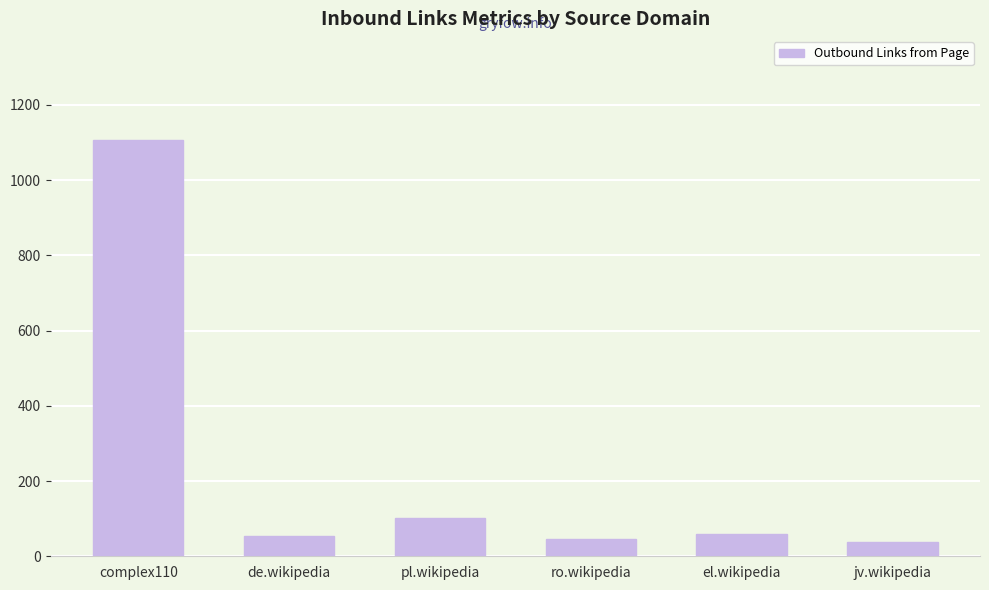

What is the sum of the values at de.wikipedia and pl.wikipedia?

157